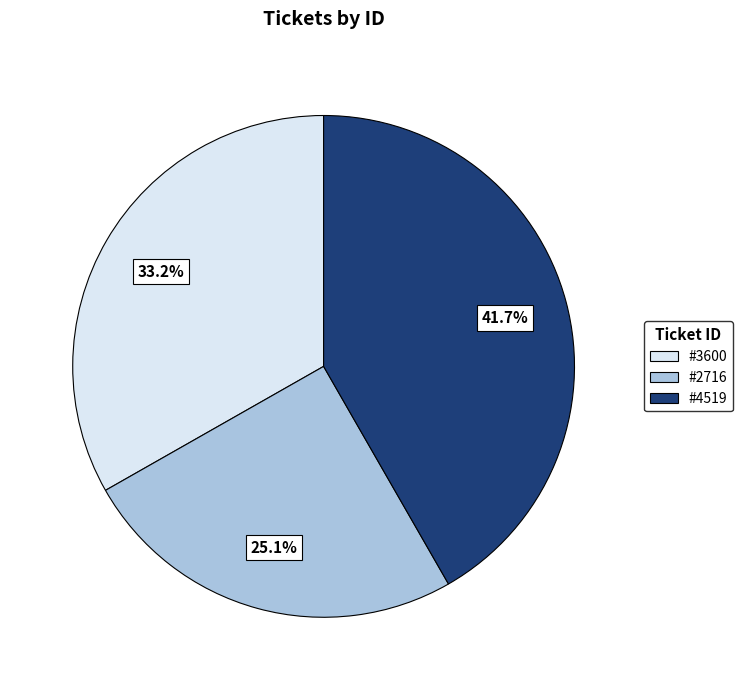

What percentage is NOT represented by #4519?

58.3%